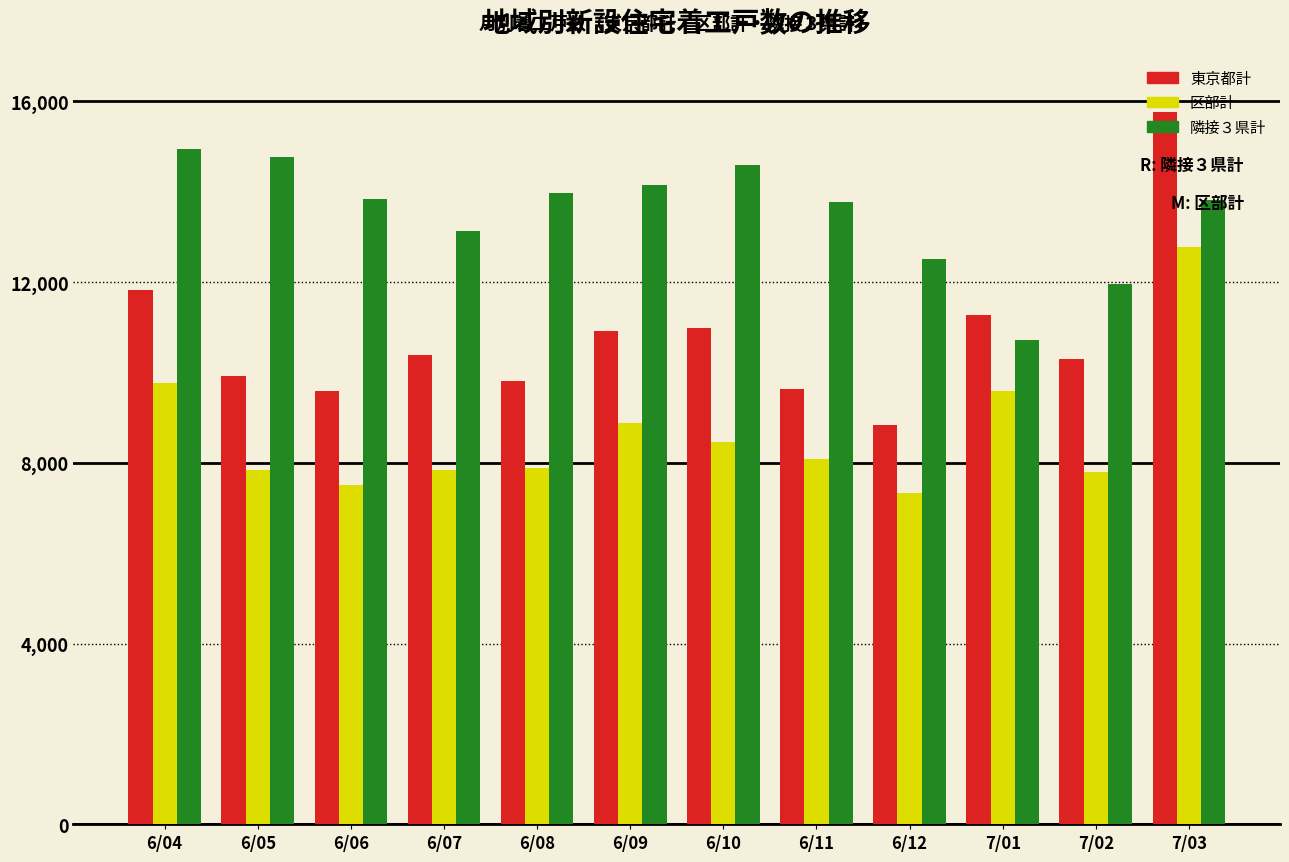

List the series in order of their peak value, highest first.

東京都計, 隣接３県計, 区部計